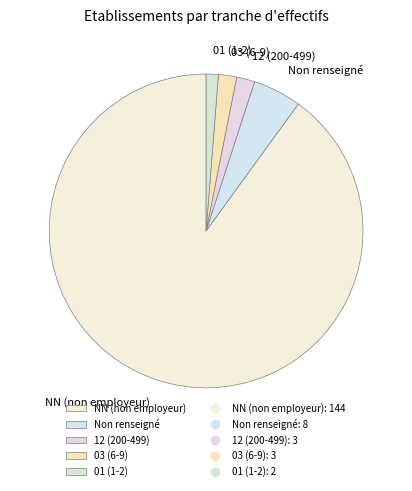

Is there any slice that represents more than half of the pie?

Yes